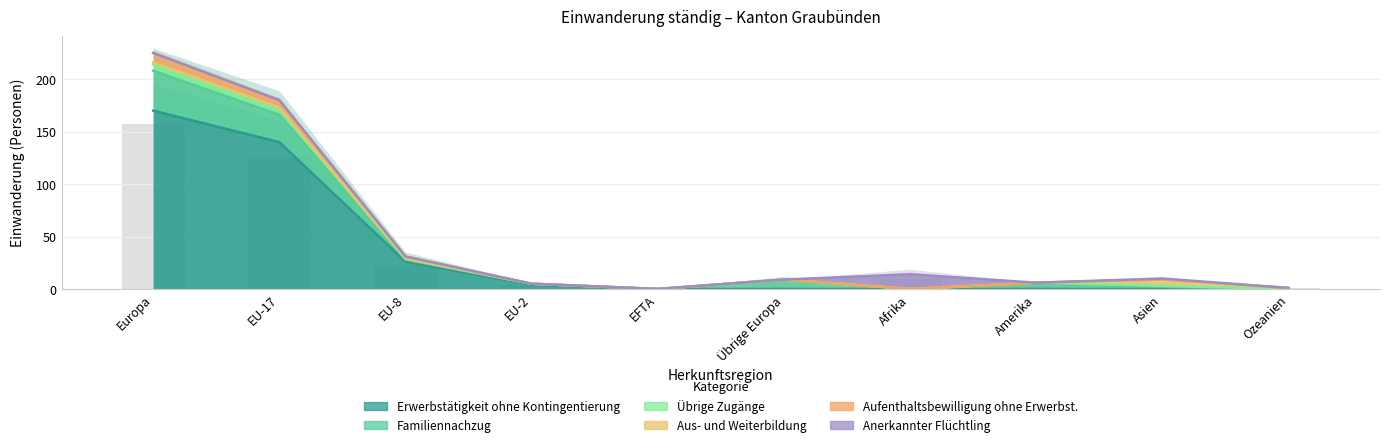

How many groups of bars are there?

10